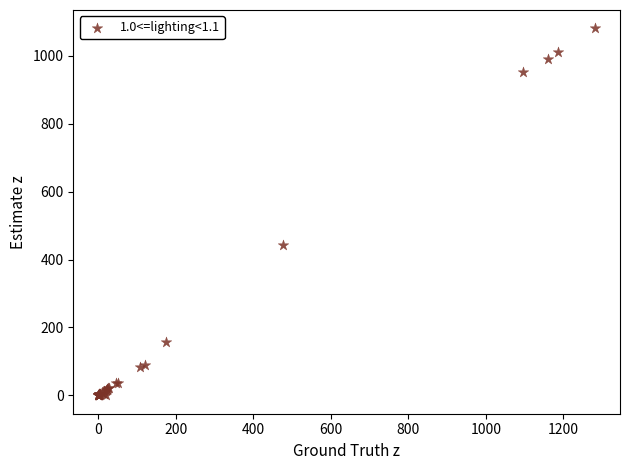

What Y value in the scatter plot is closest to 540?

442